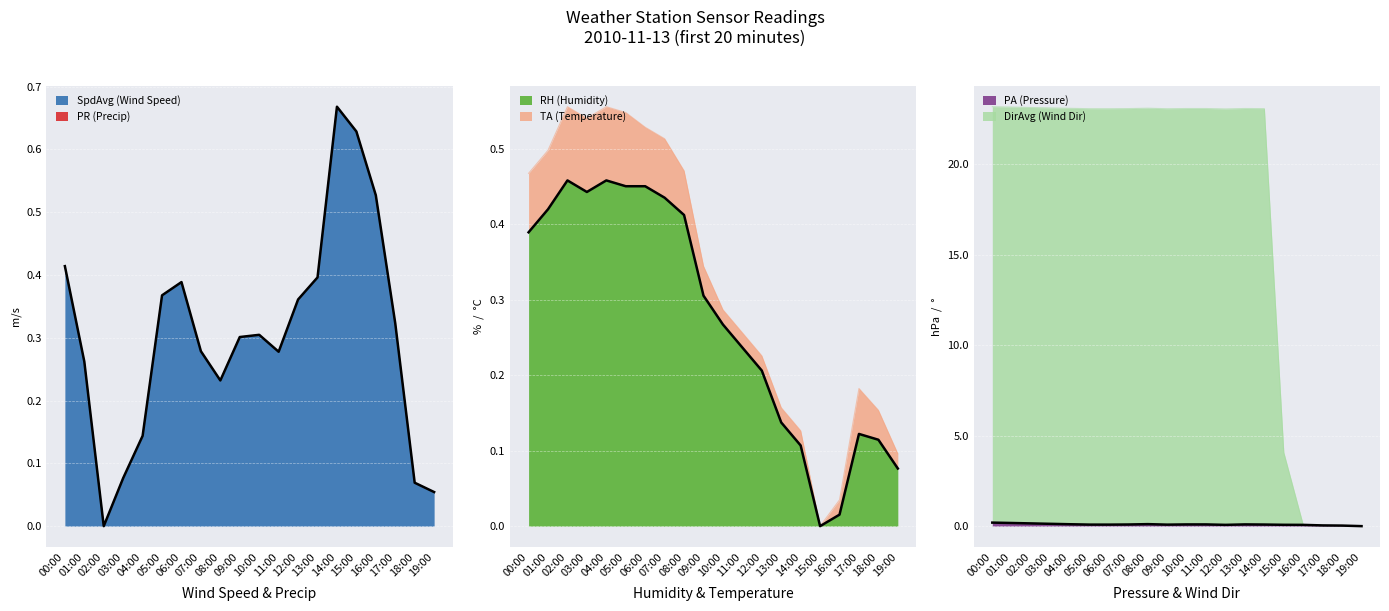

What is the spread (max minus min) of values at 11:00?

23.0